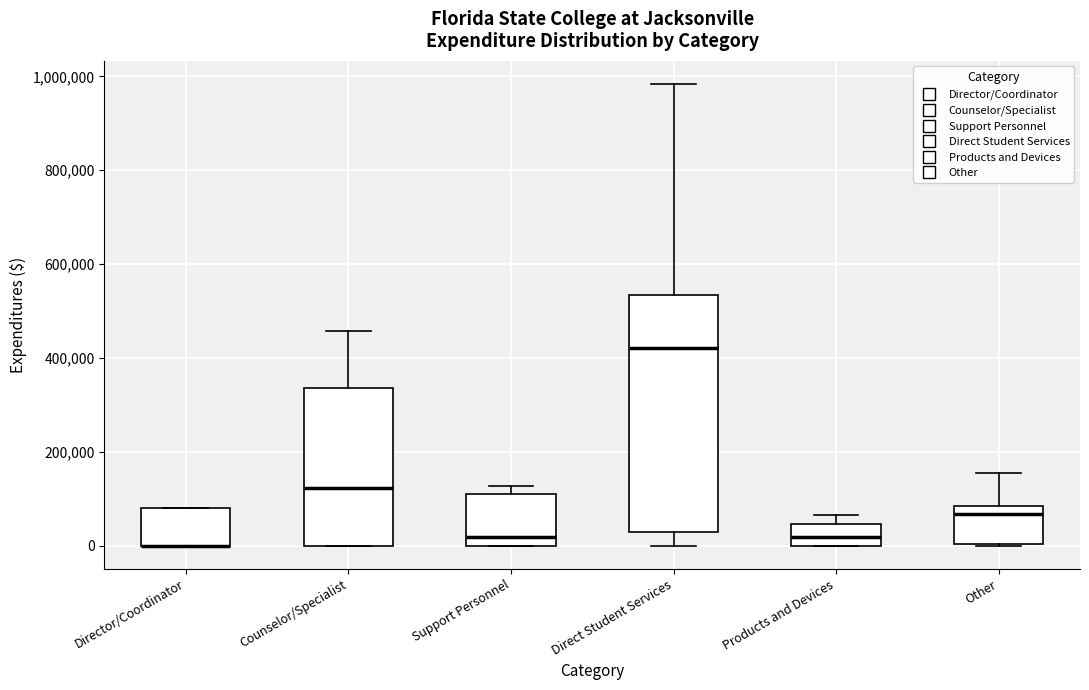

Where is the upper edge of the box for Counselor/Specialist on the y-axis? The values are not printed on the chart, so give them approximately, as read against the axis.

340000